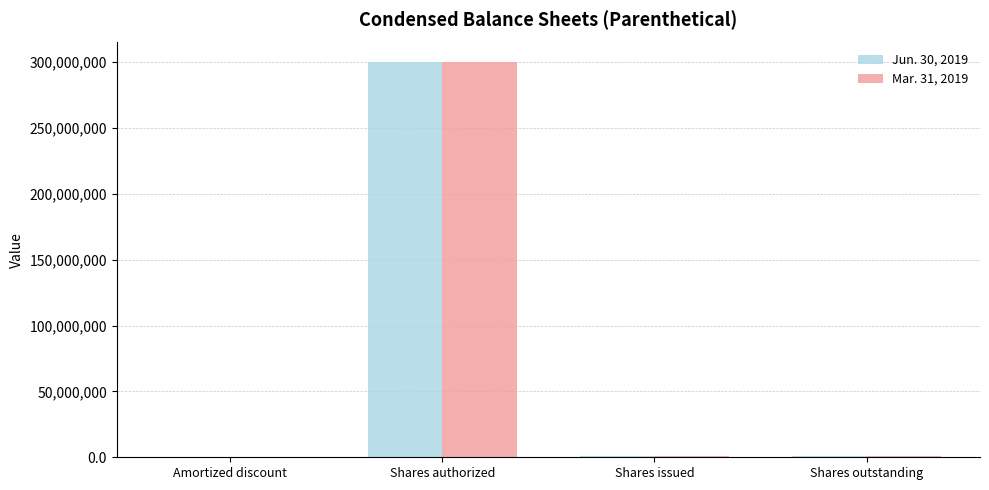

Is the value of Mar. 31, 2019 at Shares authorized greater than the value of Jun. 30, 2019 at Shares outstanding?

Yes